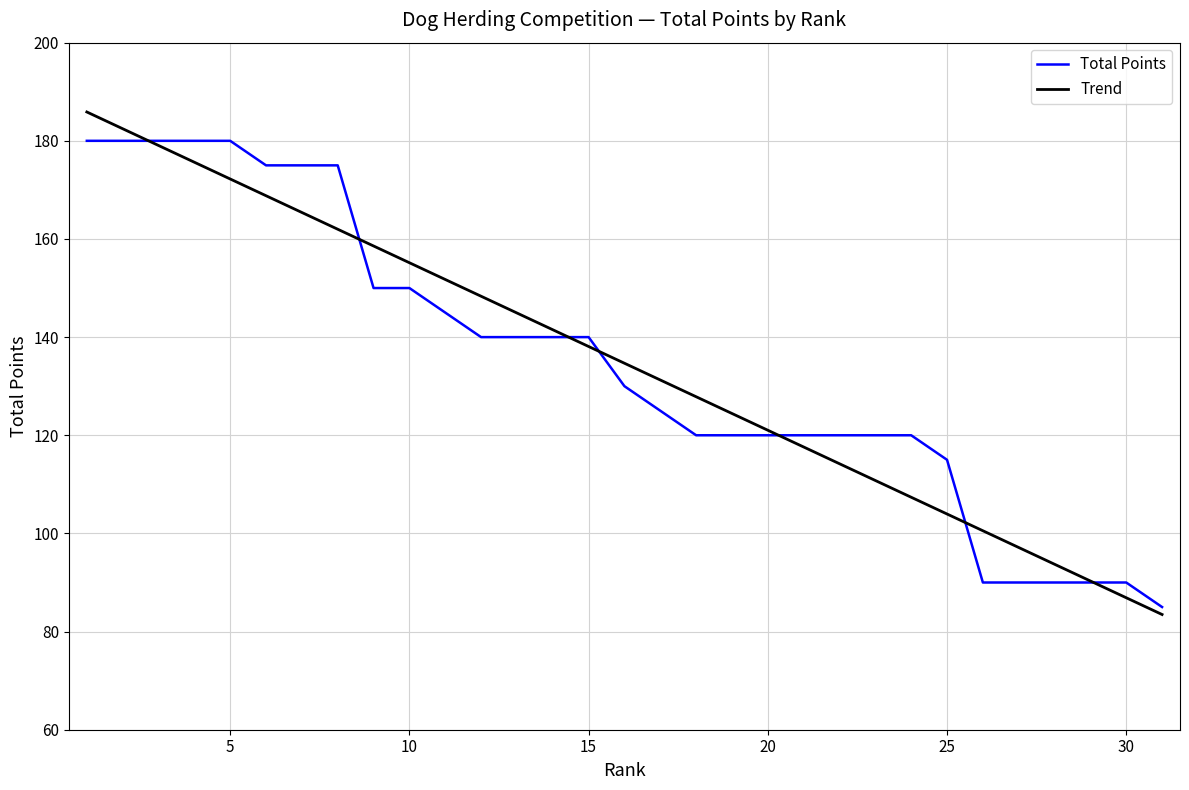

Which series has the largest range (max minus min)?

Trend